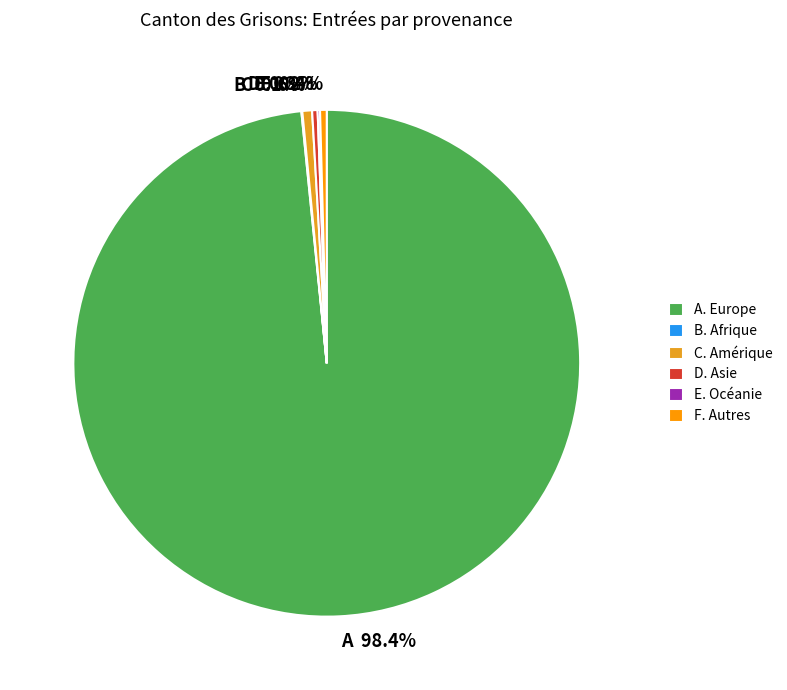

What percentage is NOT represented by F?

99.6%